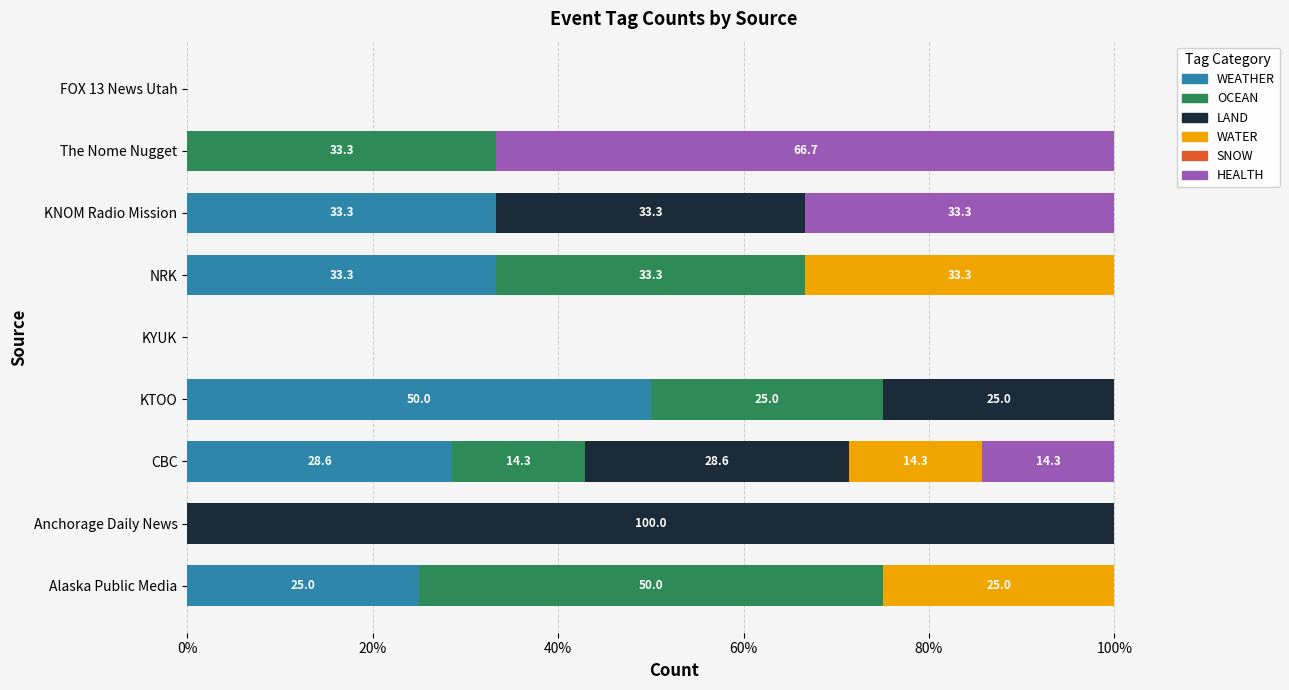

What is the total value across all series at The Nome Nugget?

100.0